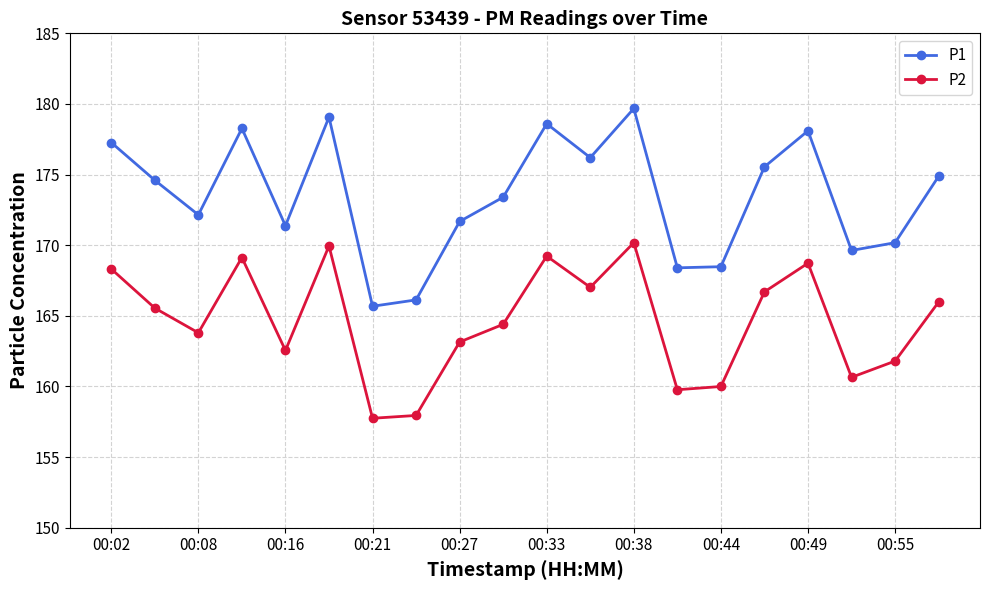

What is the smallest value displayed?

157.8